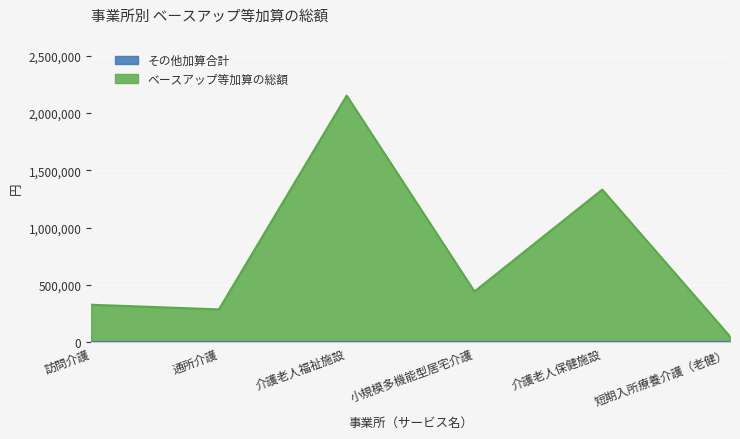

Is it true that the value at 介護老人福祉施設 is 2153088?

True